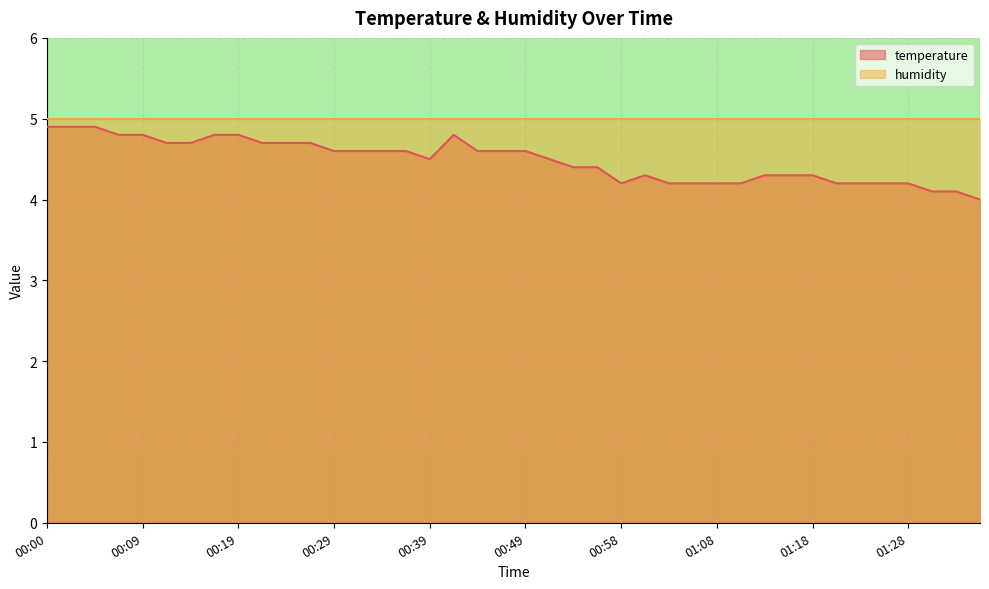

What is the smallest value displayed?

4.0